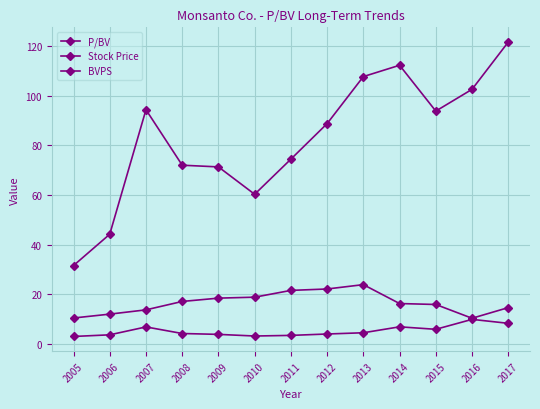

What is the total value across all series at 2007?

114.9